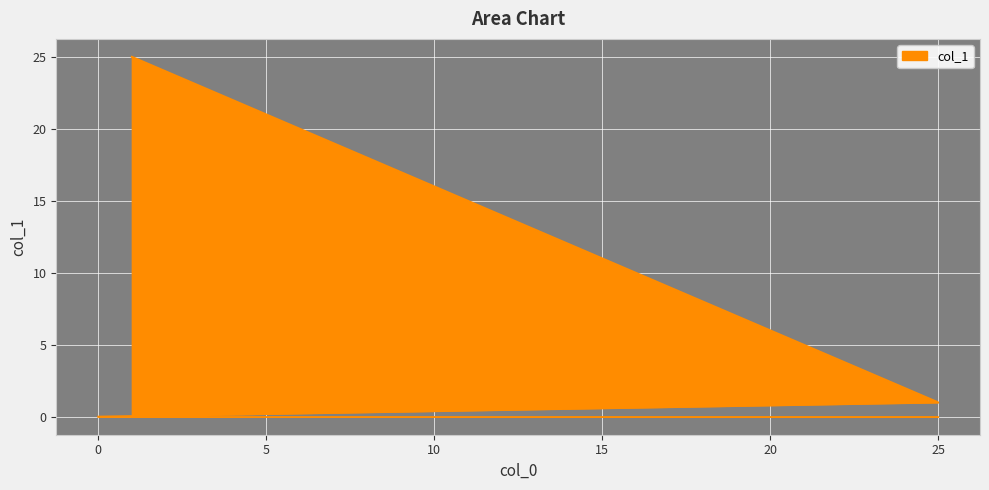

Reading right to left, extract all data points from this chart.

0=0	25=1	24=2	23=3	22=4	21=5	20=6	19=7	18=8	17=9	16=10	15=11	14=12	13=13	12=14	11=15	10=16	9=17	8=18	7=19	6=20	5=21	4=22	3=23	2=24	1=25